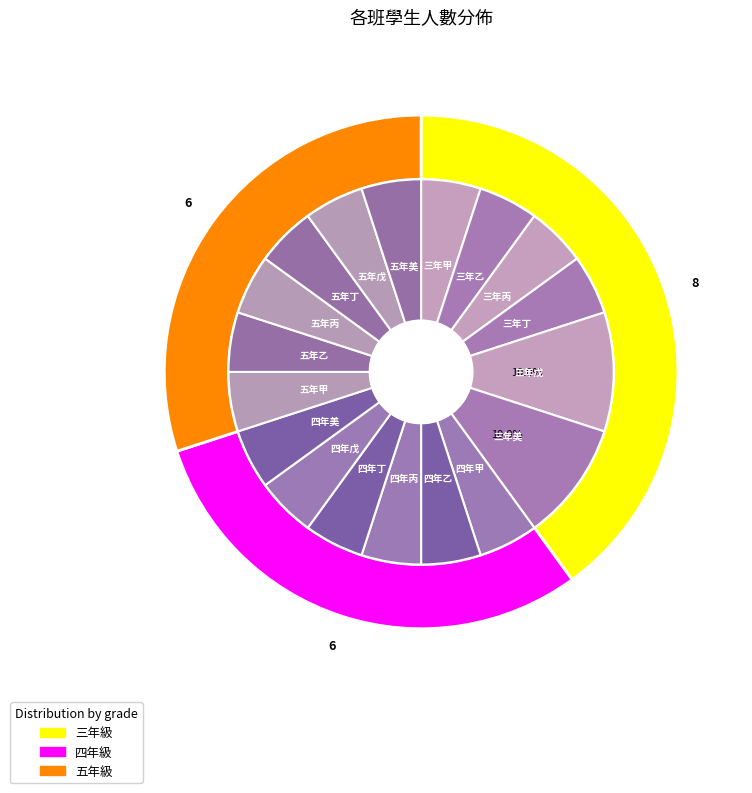

To the nearest percent, what portion does 美 represent?

17%